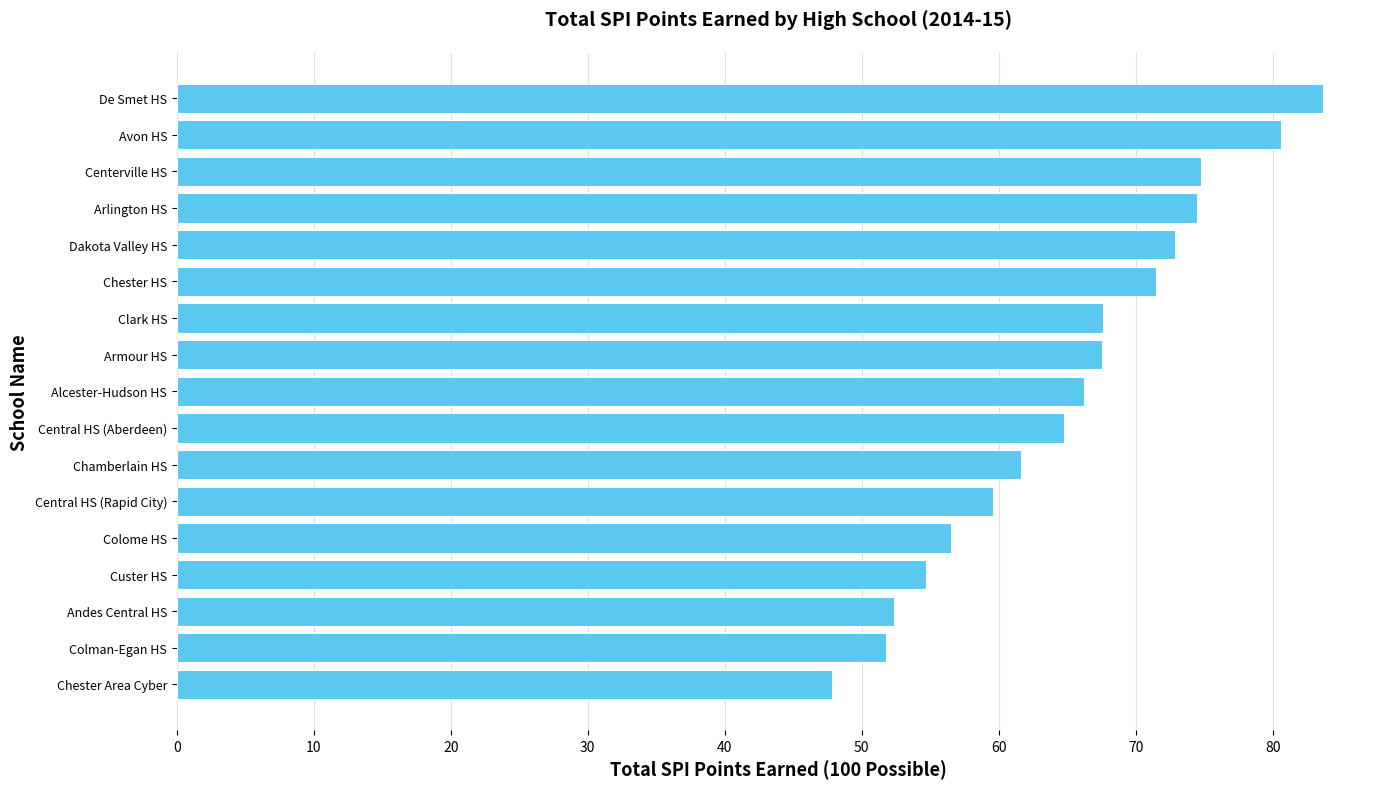

Between Clark HS and De Smet HS, which is larger?

De Smet HS